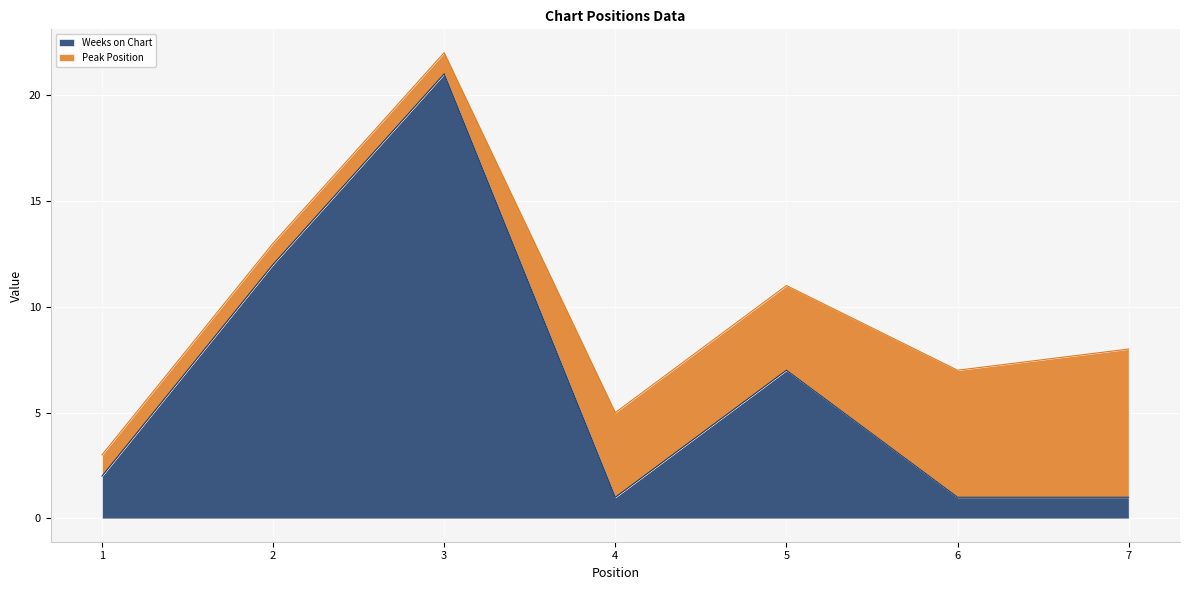

What is the value of the 7th point from the left?

1